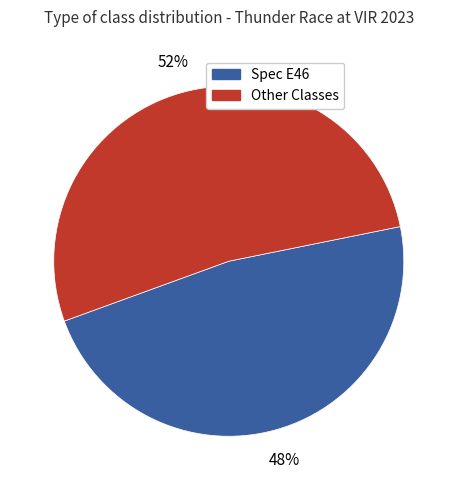

To the nearest percent, what percentage of the pie is Spec E46?

48%